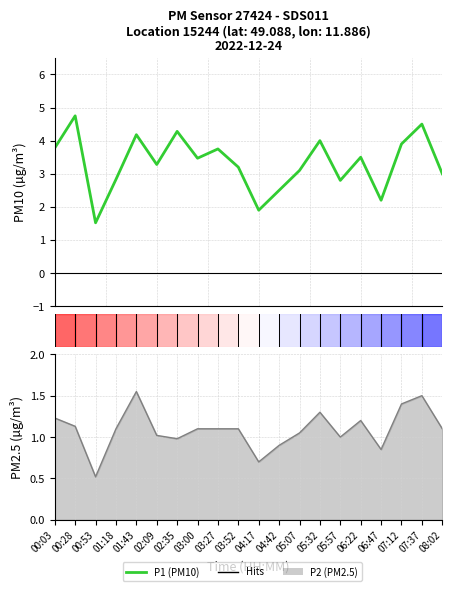

Reading left to right, transcribe all the data shown in this chart.

00:03=3.8	00:28=4.8	00:53=1.5	01:18=2.8	01:43=4.2	02:09=3.3	02:35=4.3	03:00=3.5	03:27=3.8	03:52=3.2	04:17=1.9	04:42=2.5	05:07=3.1	05:32=4.0	05:57=2.8	06:22=3.5	06:47=2.2	07:12=3.9	07:37=4.5	08:02=3.0